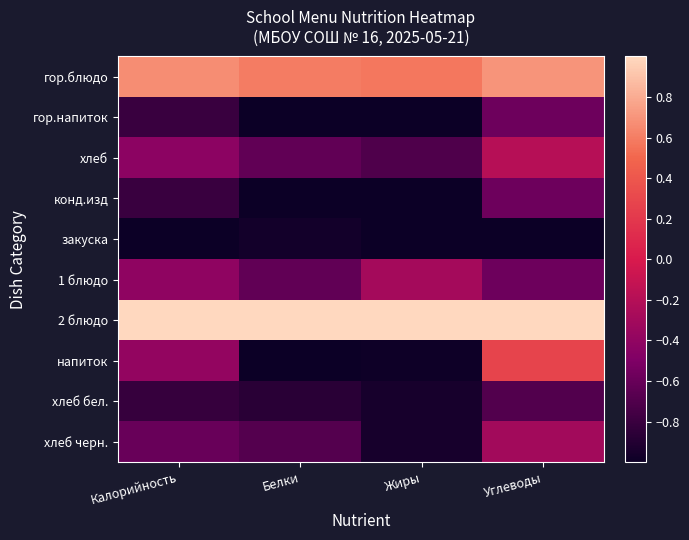

How many data points does each series have?

4